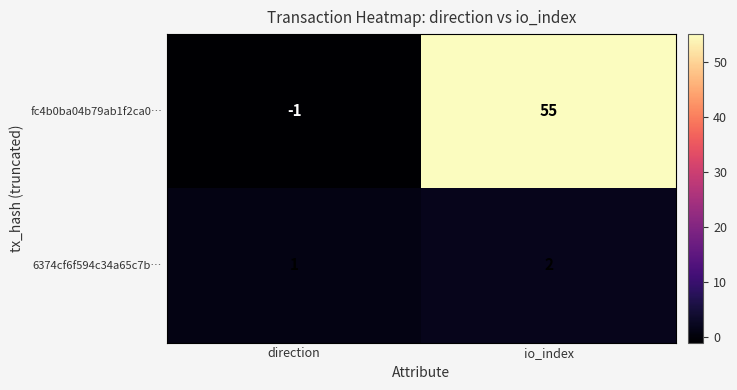

Which series has the widest spread of values?

fc4b0ba04b79ab1f2ca0…